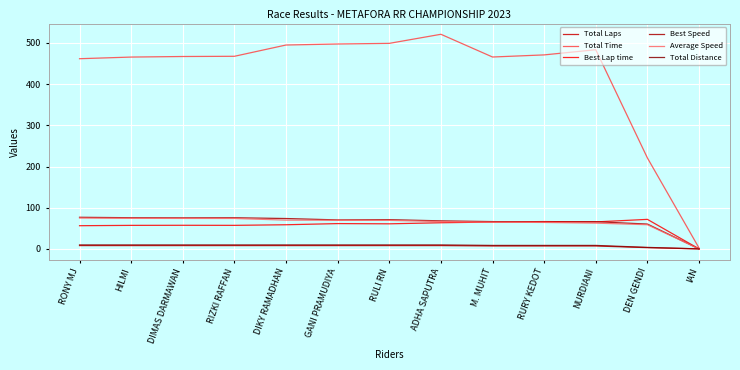

Does the chart display data point markers on the line(s)?

No